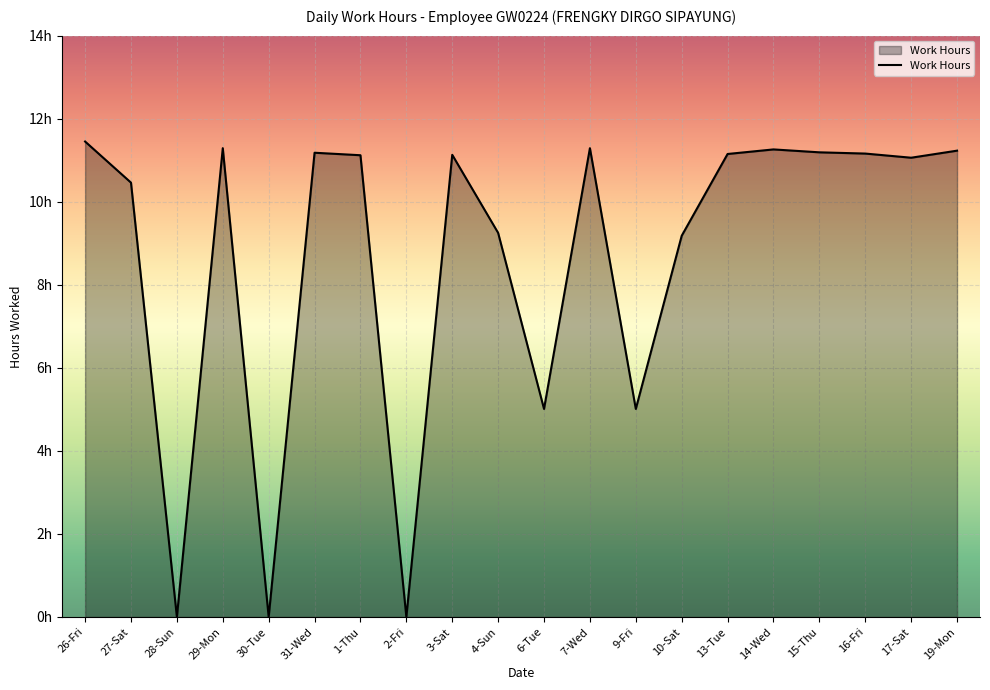

Is this an area chart (filled region under the line)?

Yes